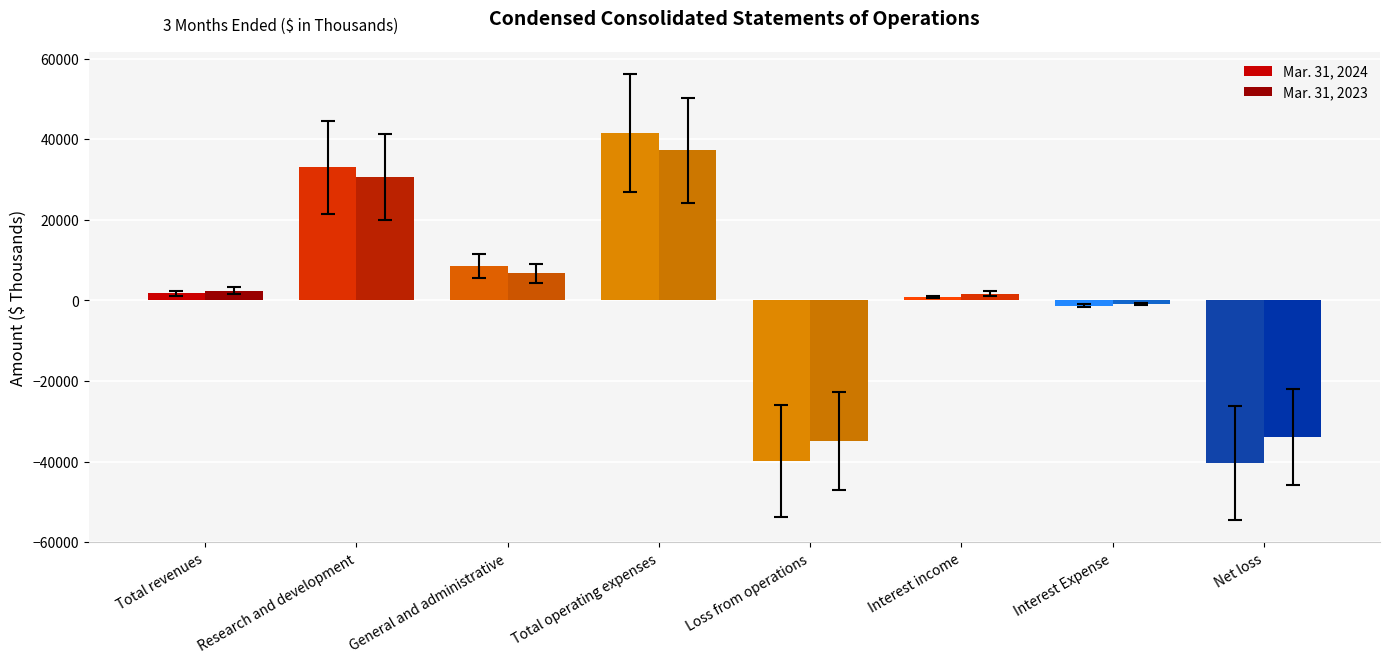

What is the value of the Mar. 31, 2023 bar at the 5th from the left?

-34816